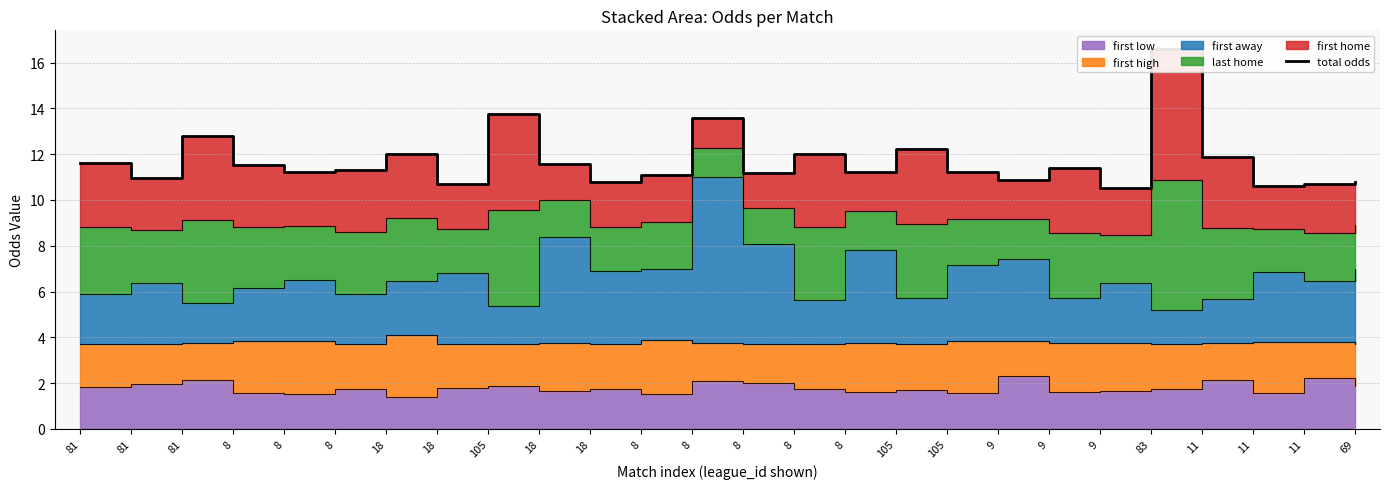

How many interior local peaks (higher than both neighbors) does the data have?

8